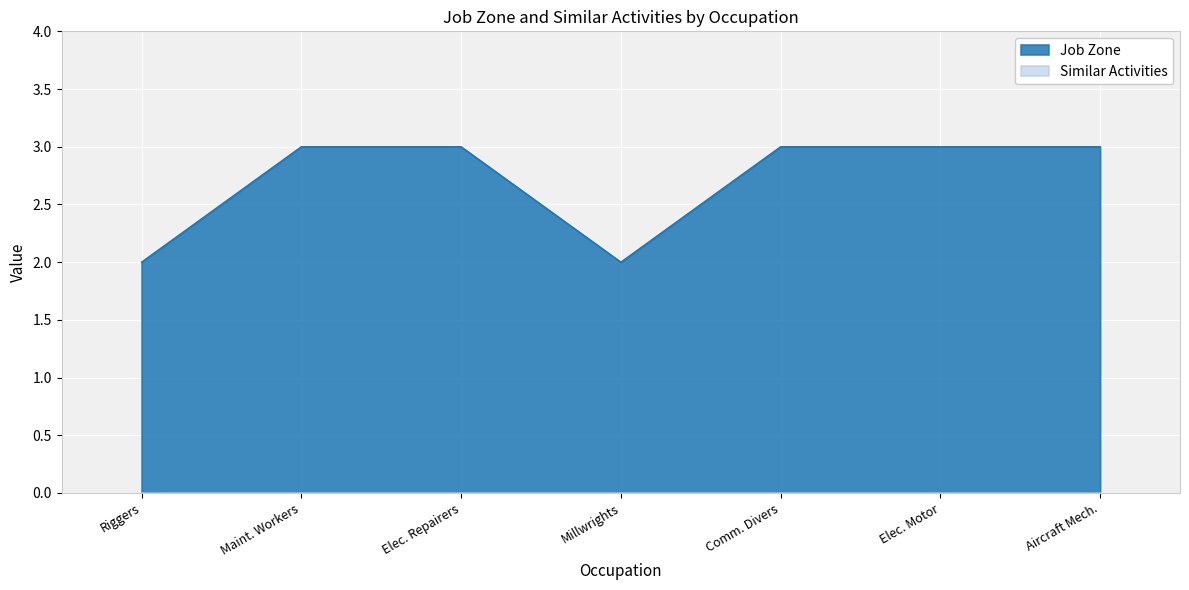

Between Riggers and Comm. Divers, which series saw the biggest shift?

Job Zone